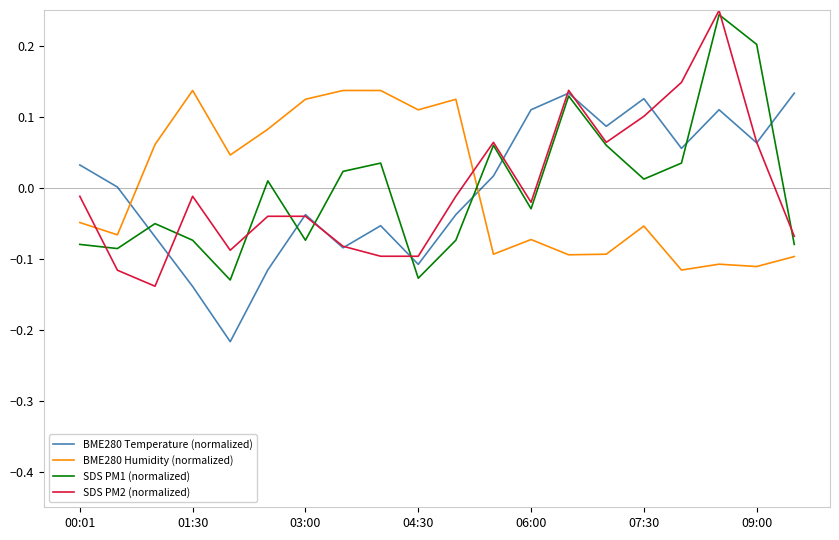

How many times do BME280 Humidity (normalized) and SDS PM2 (normalized) cross each other?

2